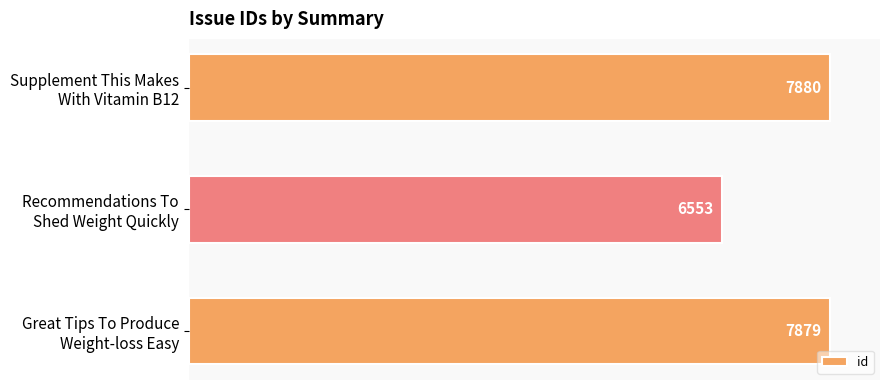

What is the difference between the maximum and minimum values?

1327